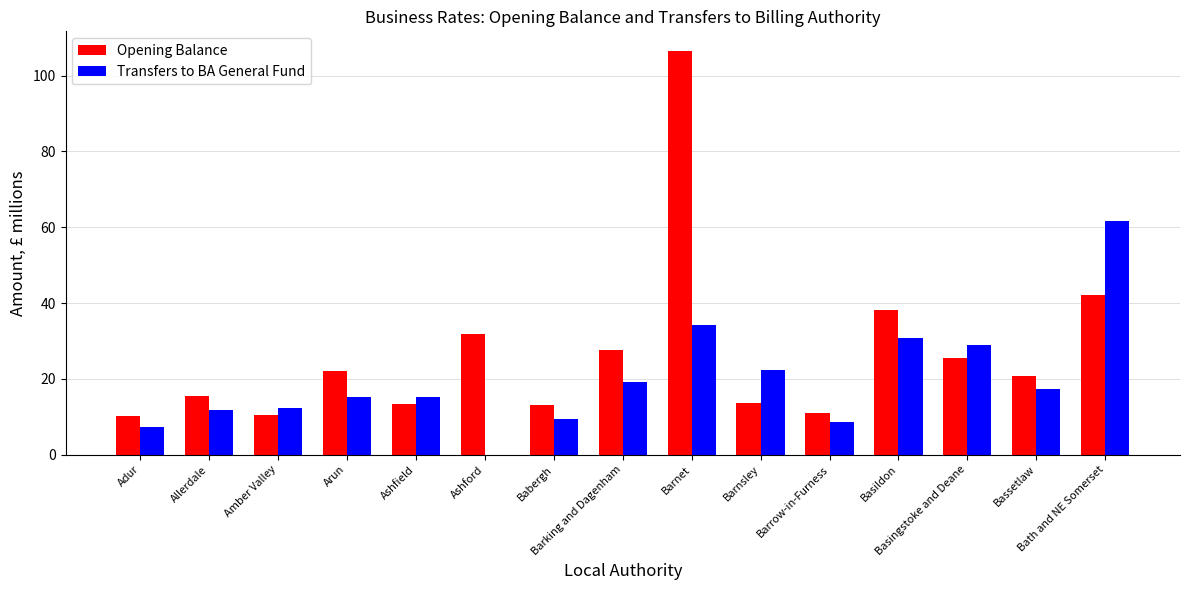

Which series has the largest total across all categories?

Opening Balance